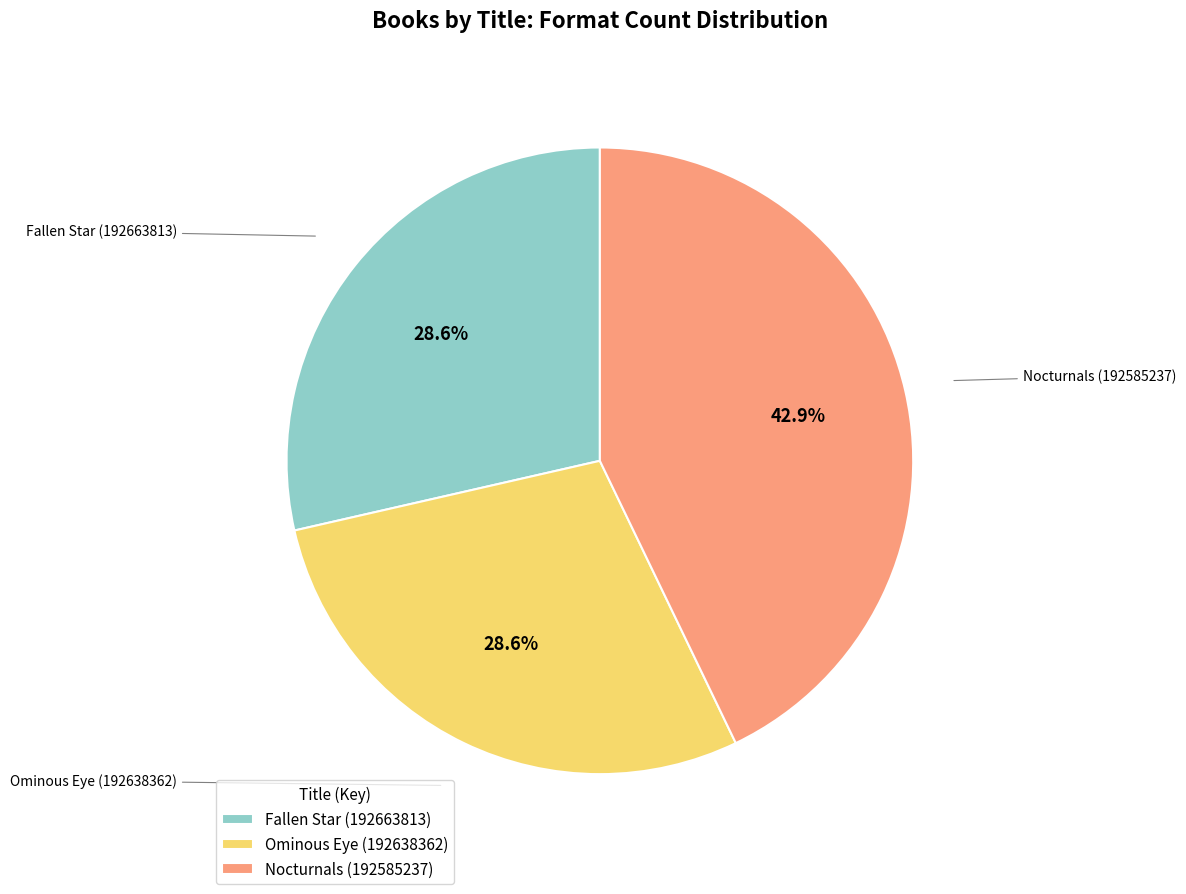

What portion of the pie excludes Ominous Eye (192638362)?

71.4%